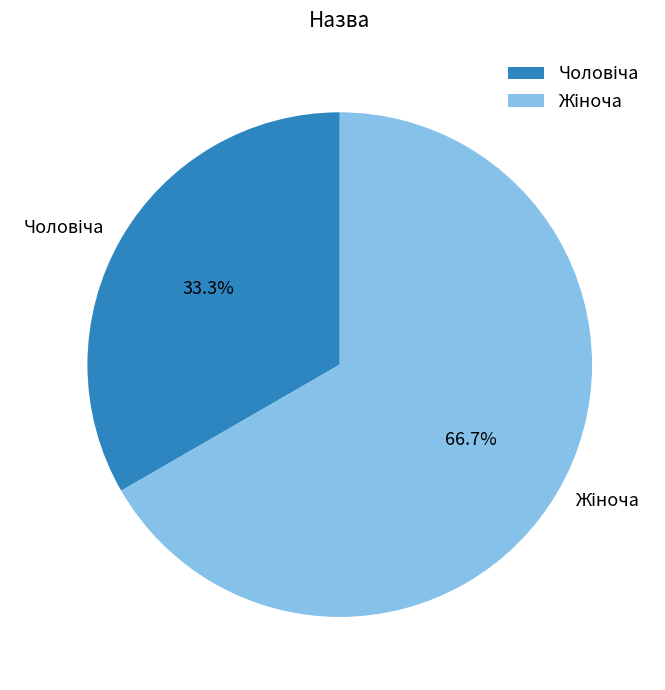

Is there a majority slice in this chart?

Yes